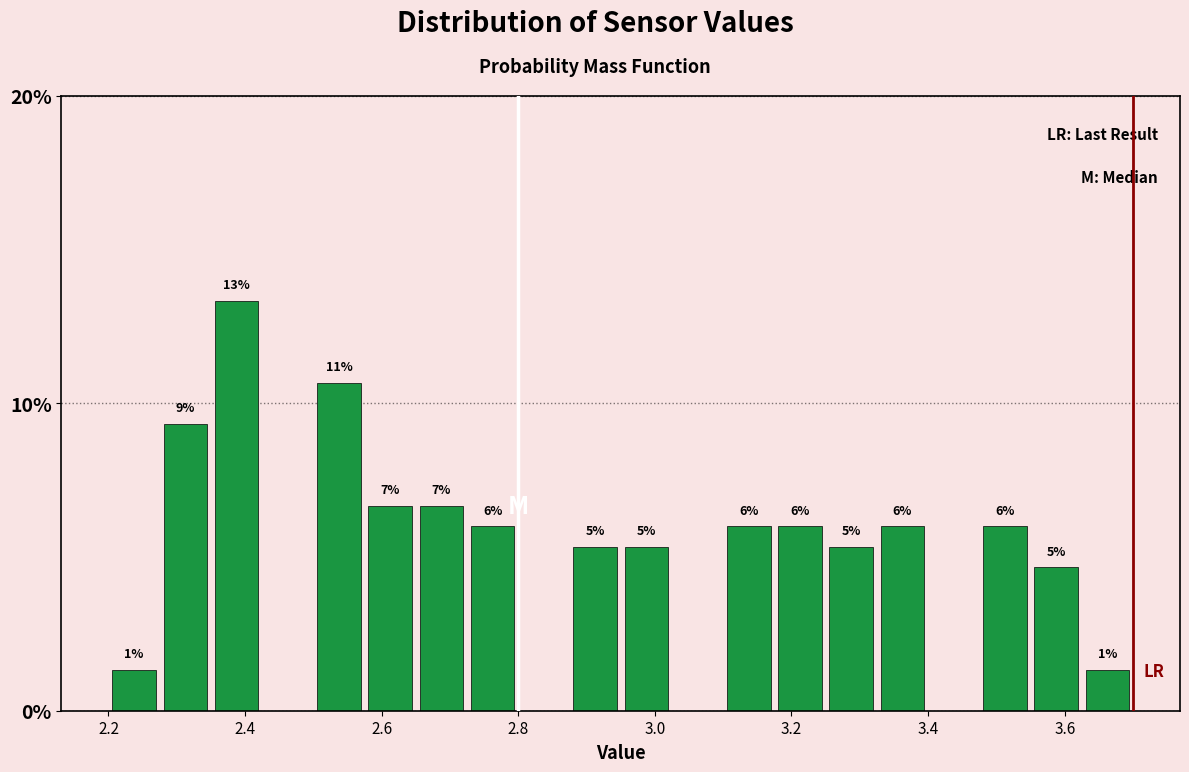

Read against the x-axis, roughly where is the centre of the tallest bar?

2.38